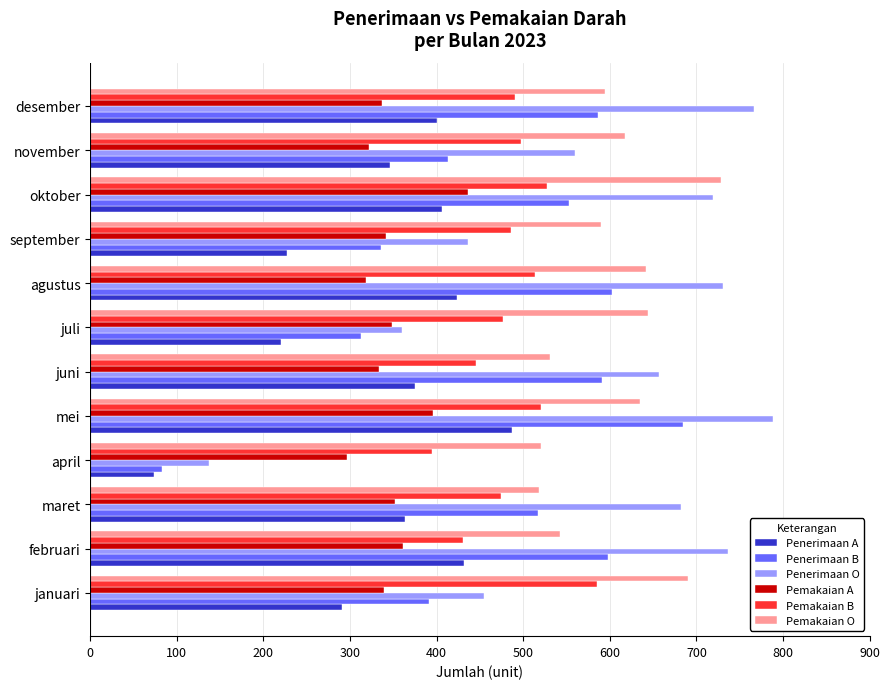

What is the difference between the Pemakaian B values at november and januari?

87